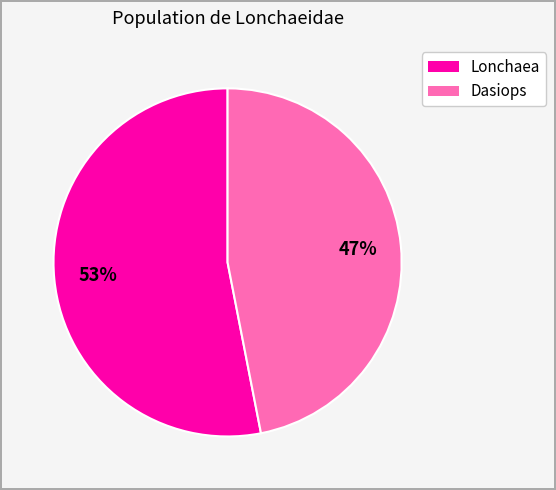

To the nearest percent, what is the difference between the largest and smallest slice percentages?

6%